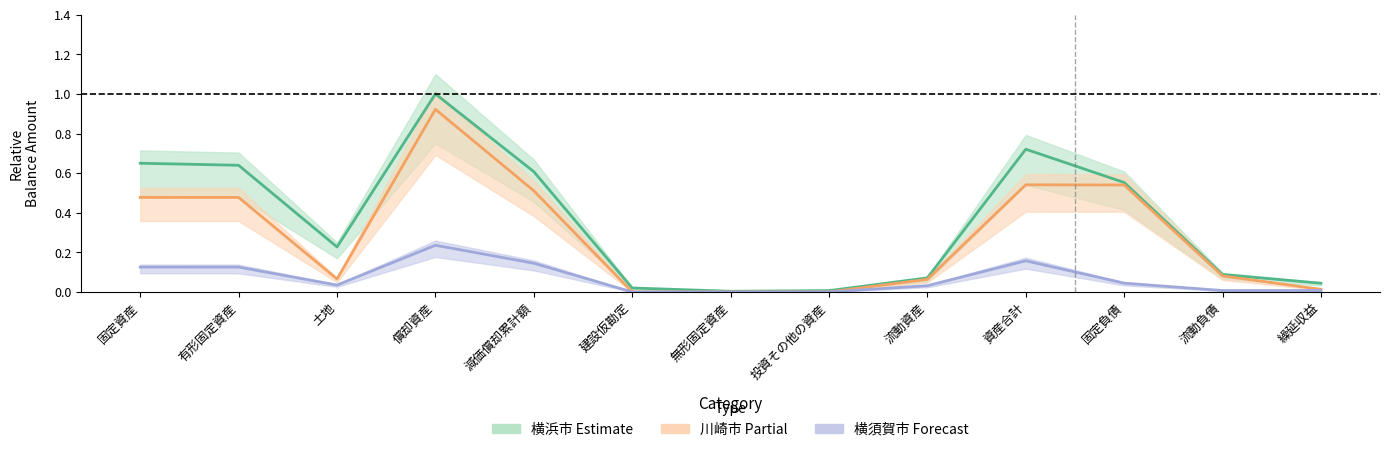

Rank the series by their maximum value, from highest to lowest.

横浜市, 川崎市, 横須賀市